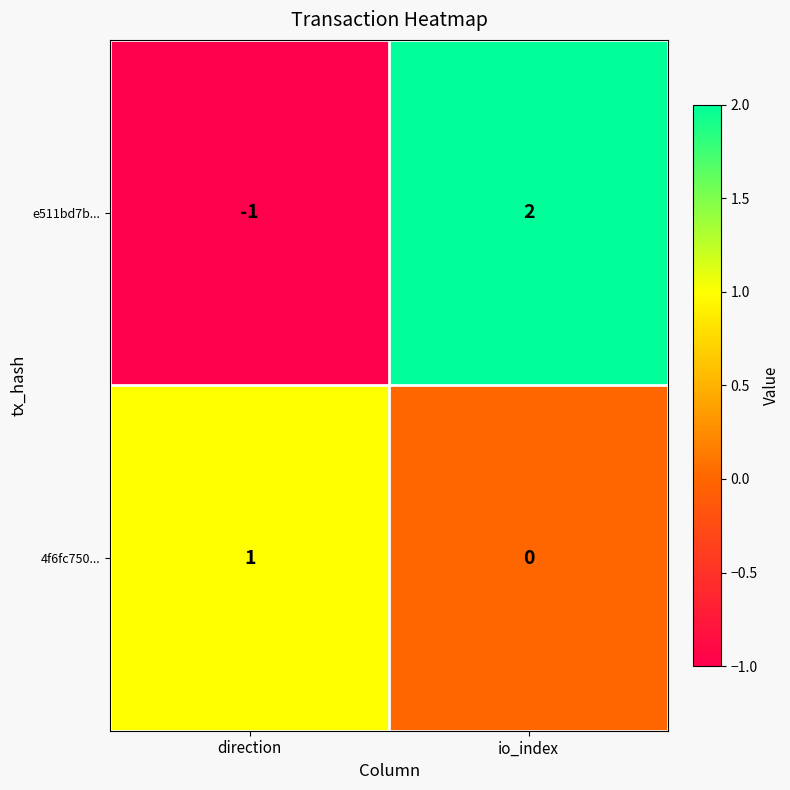

True or false: 4f6fc750... has a value of 0 at direction.

False